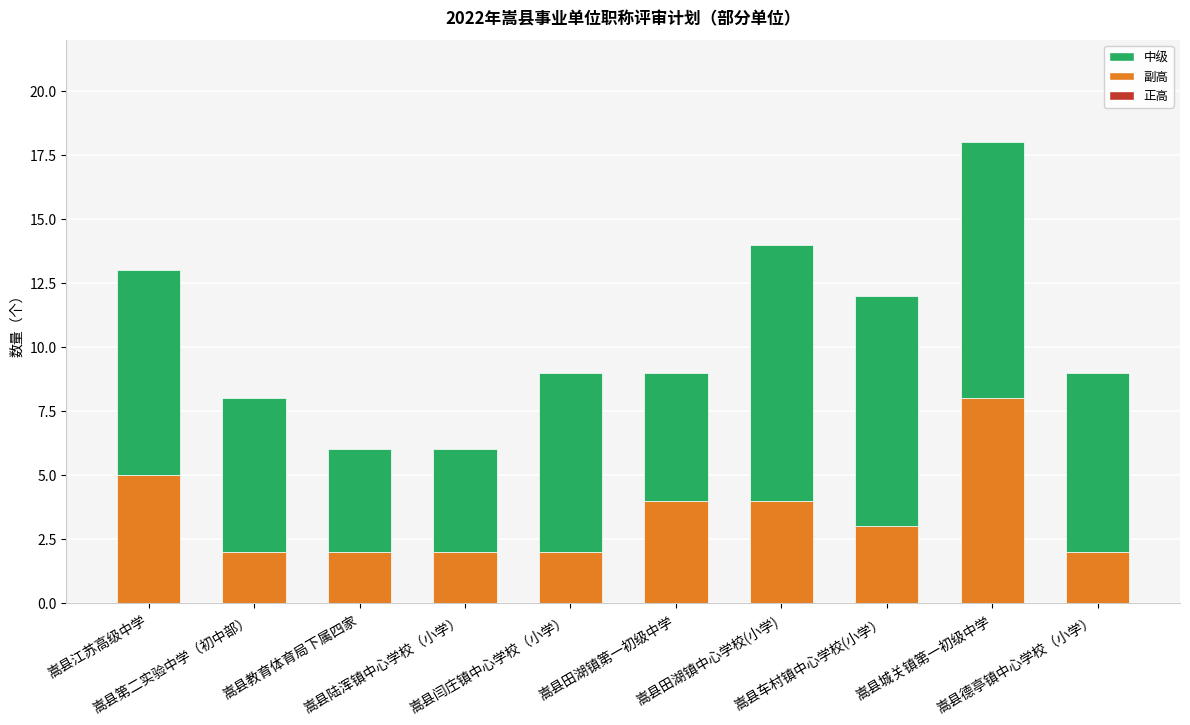

What is the highest value of the 副高 series?

8